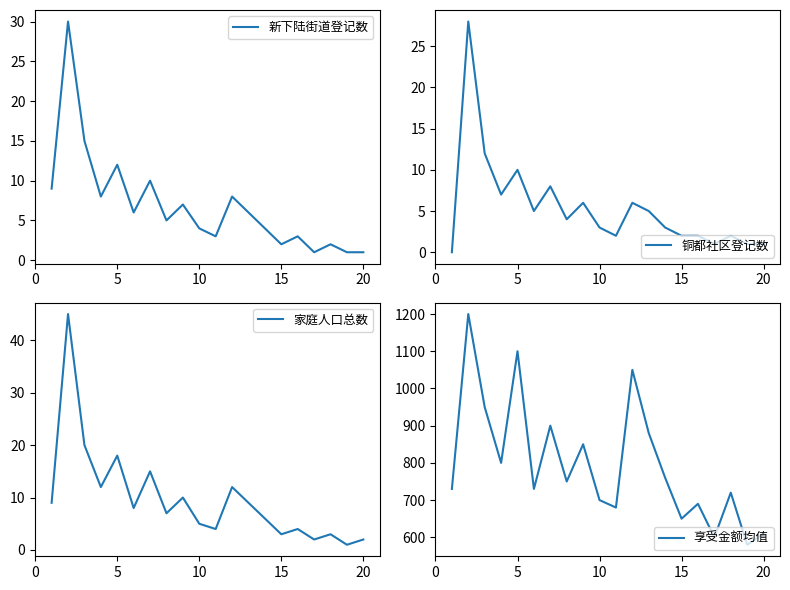

The value of 享受金额均值 at 15 is 650. True or false?

True